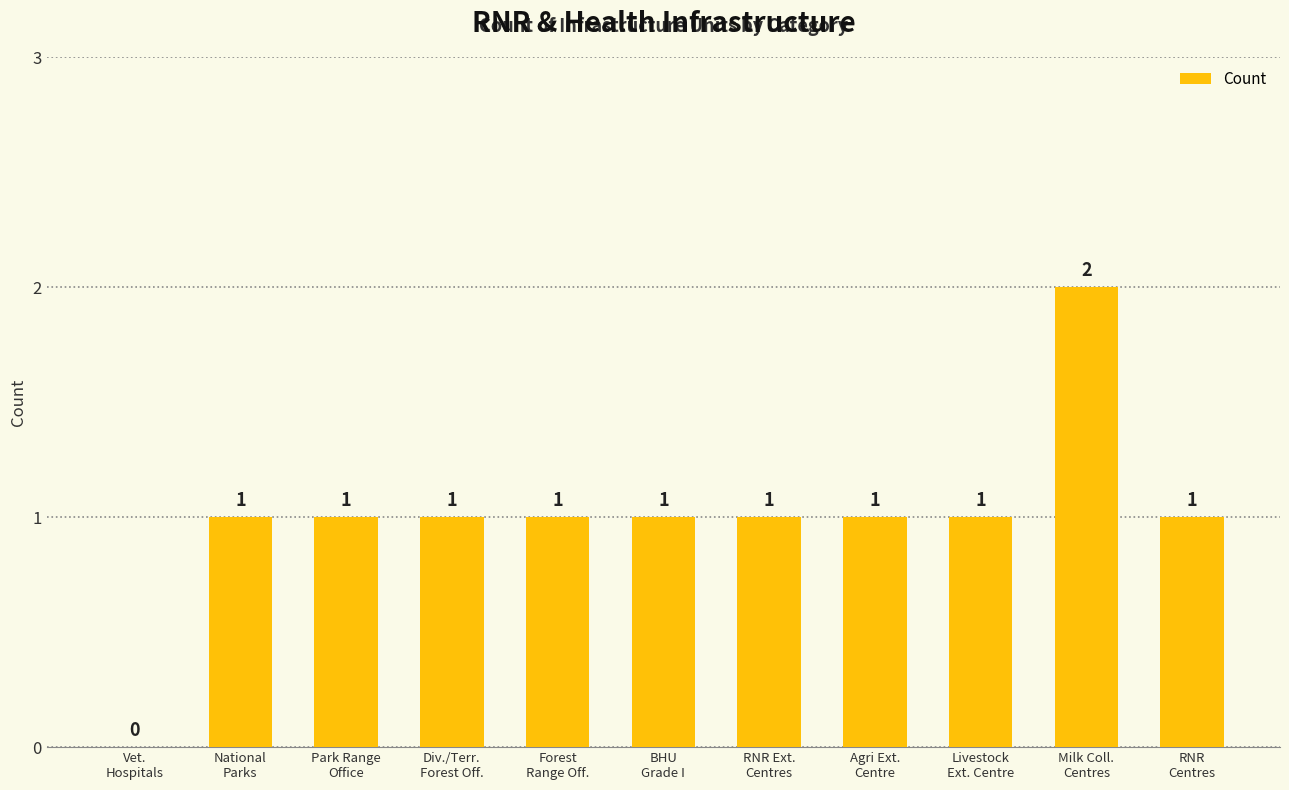

True or false: the data shows 2 at Div./Terr.
Forest Off..

False